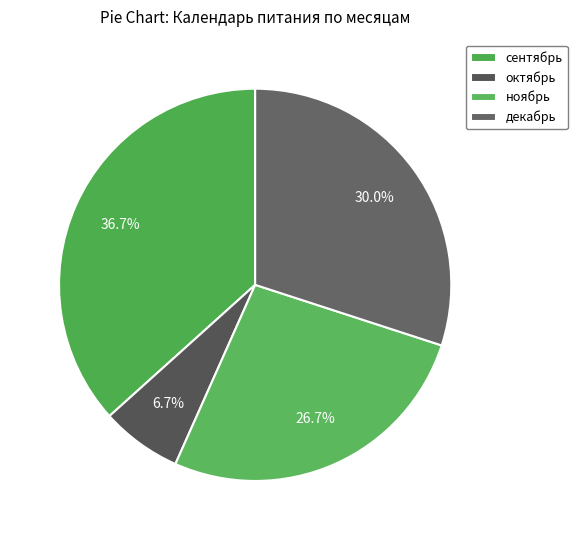

Does any single category account for the majority?

No